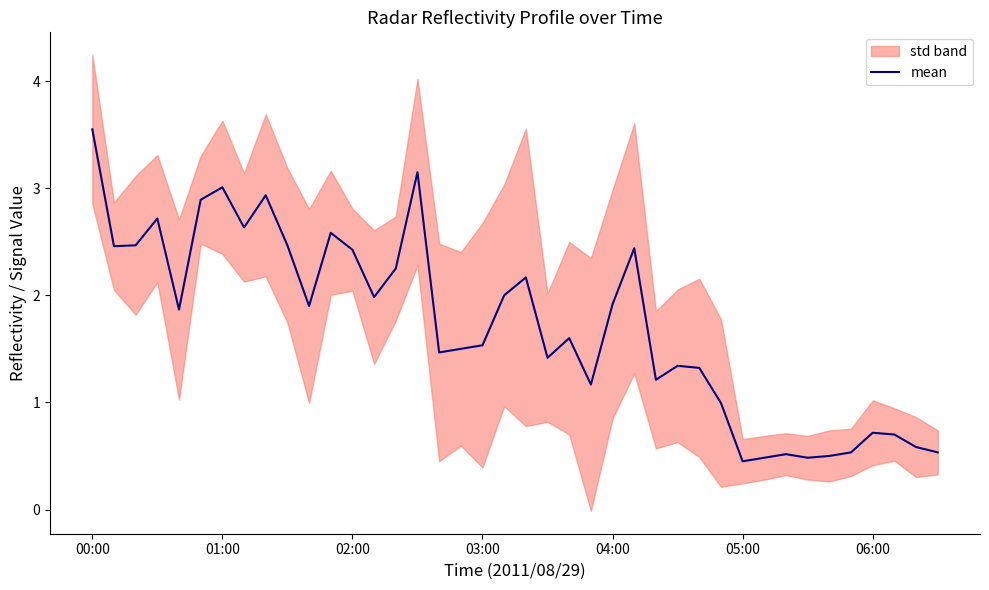

The mean series shows 0.6 at 05:00. True or false?

False